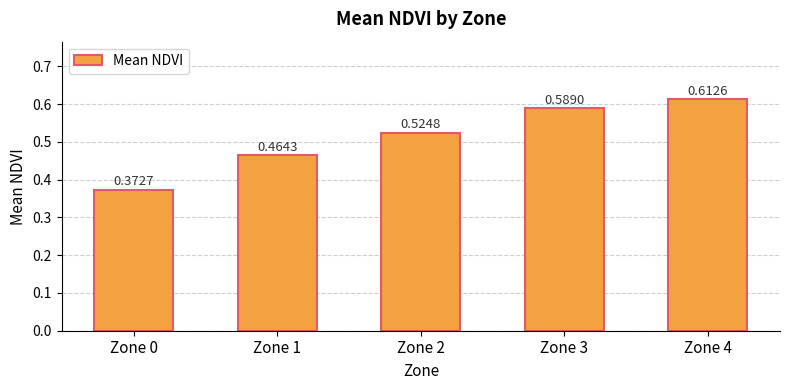

Rank the categories by value from lowest to highest.

Zone 0, Zone 1, Zone 2, Zone 3, Zone 4